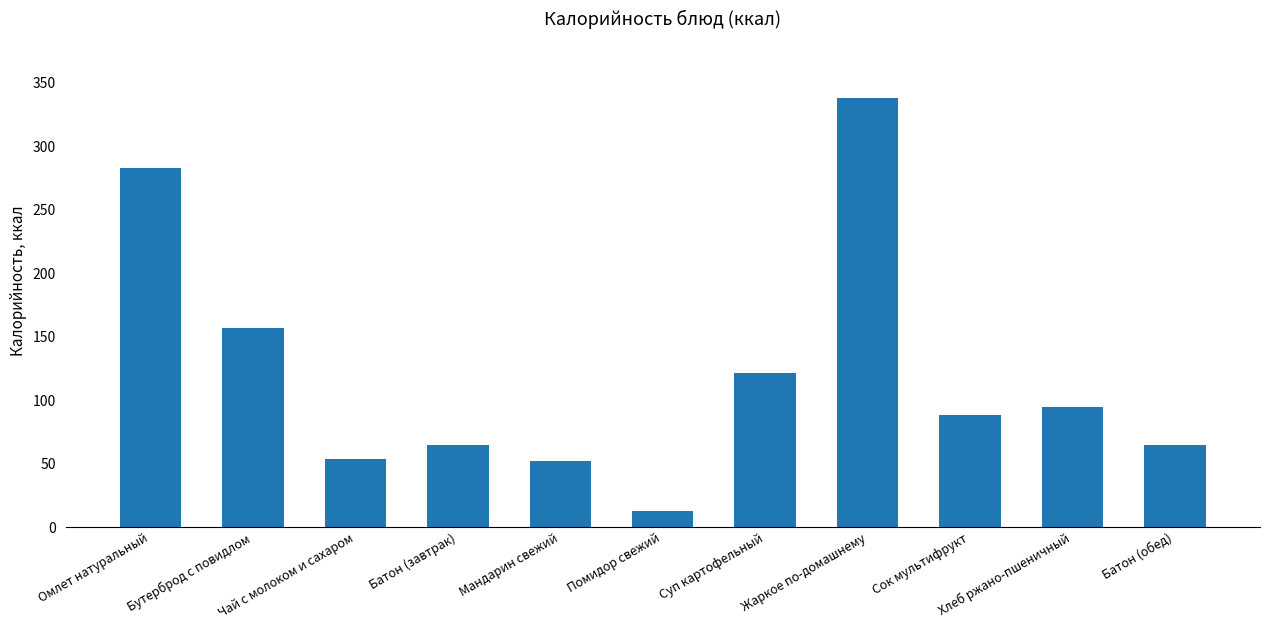

What position from the left is Хлеб ржано-пшеничный?

10